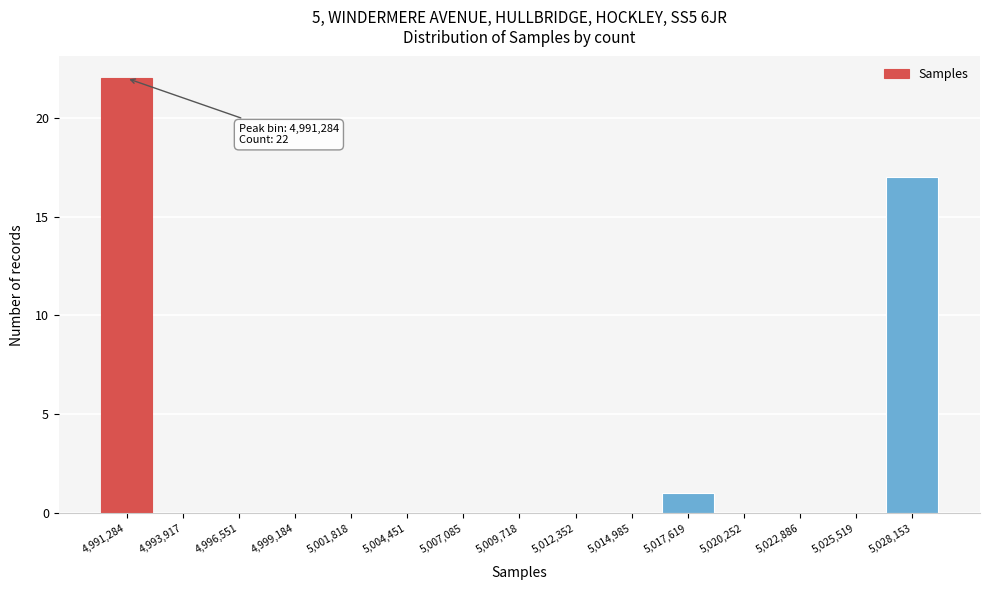

Reading left to right, extract all data points from this chart.

4,991,284=22	4,993,917=0	4,996,551=0	4,999,184=0	5,001,818=0	5,004,451=0	5,007,085=0	5,009,718=0	5,012,352=0	5,014,985=0	5,017,619=1	5,020,252=0	5,022,886=0	5,025,519=0	5,028,153=17